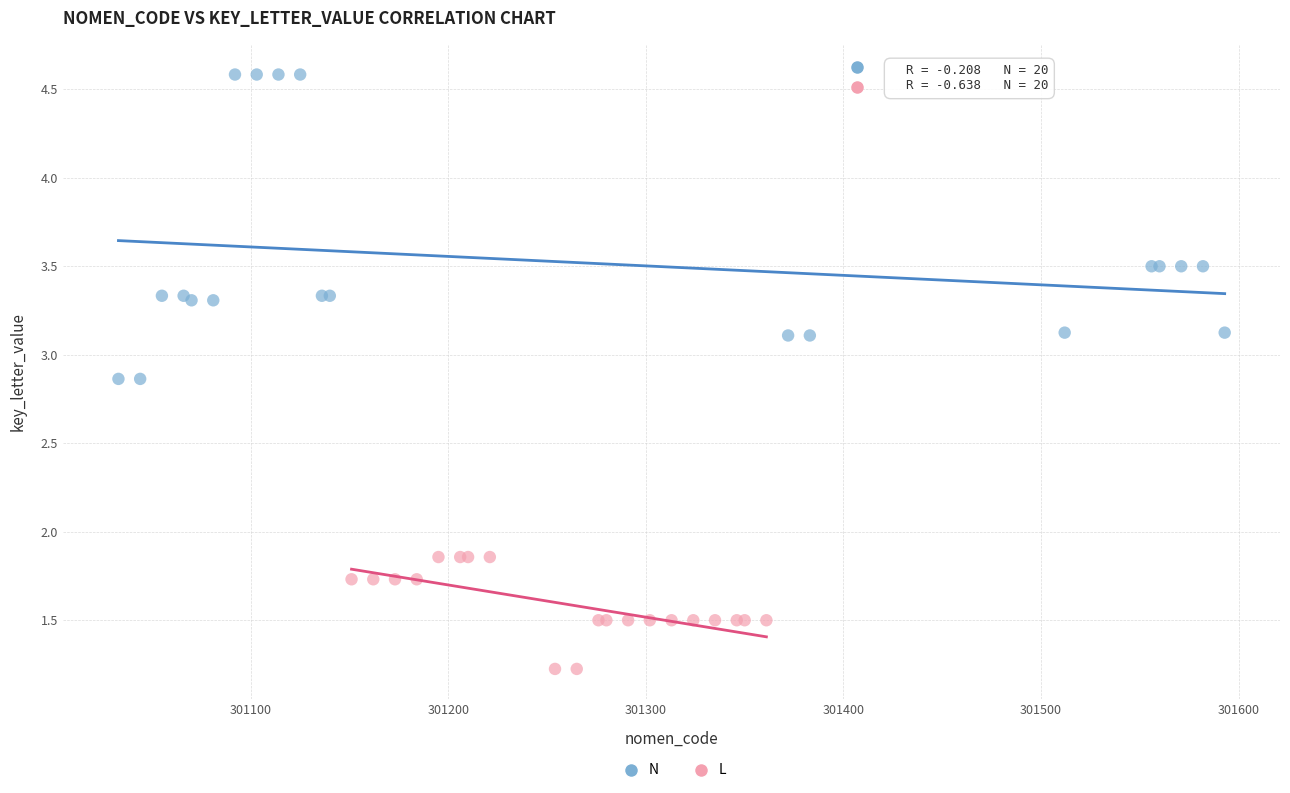

Which series has the widest spread of Y values?

N